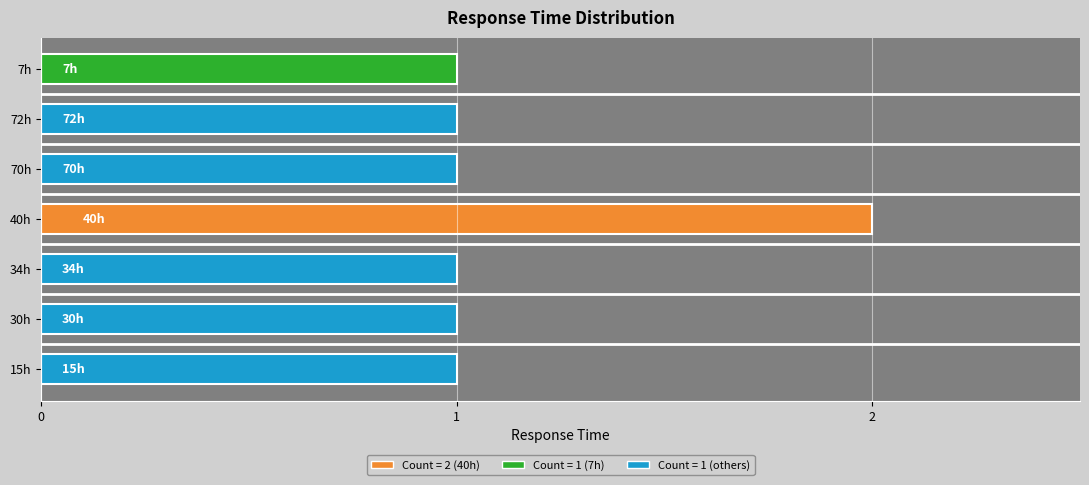

The chart shows a value of 2 at 40h. True or false?

True